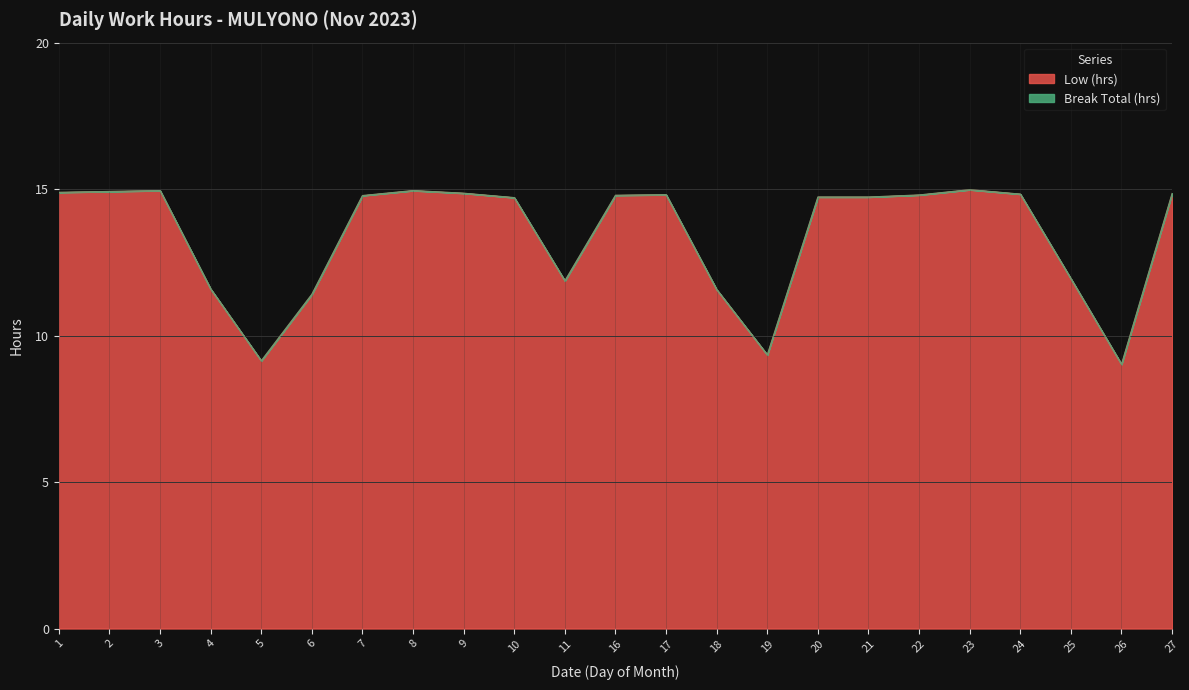

What is the ratio of the value at 25 to the value at 10?

0.8